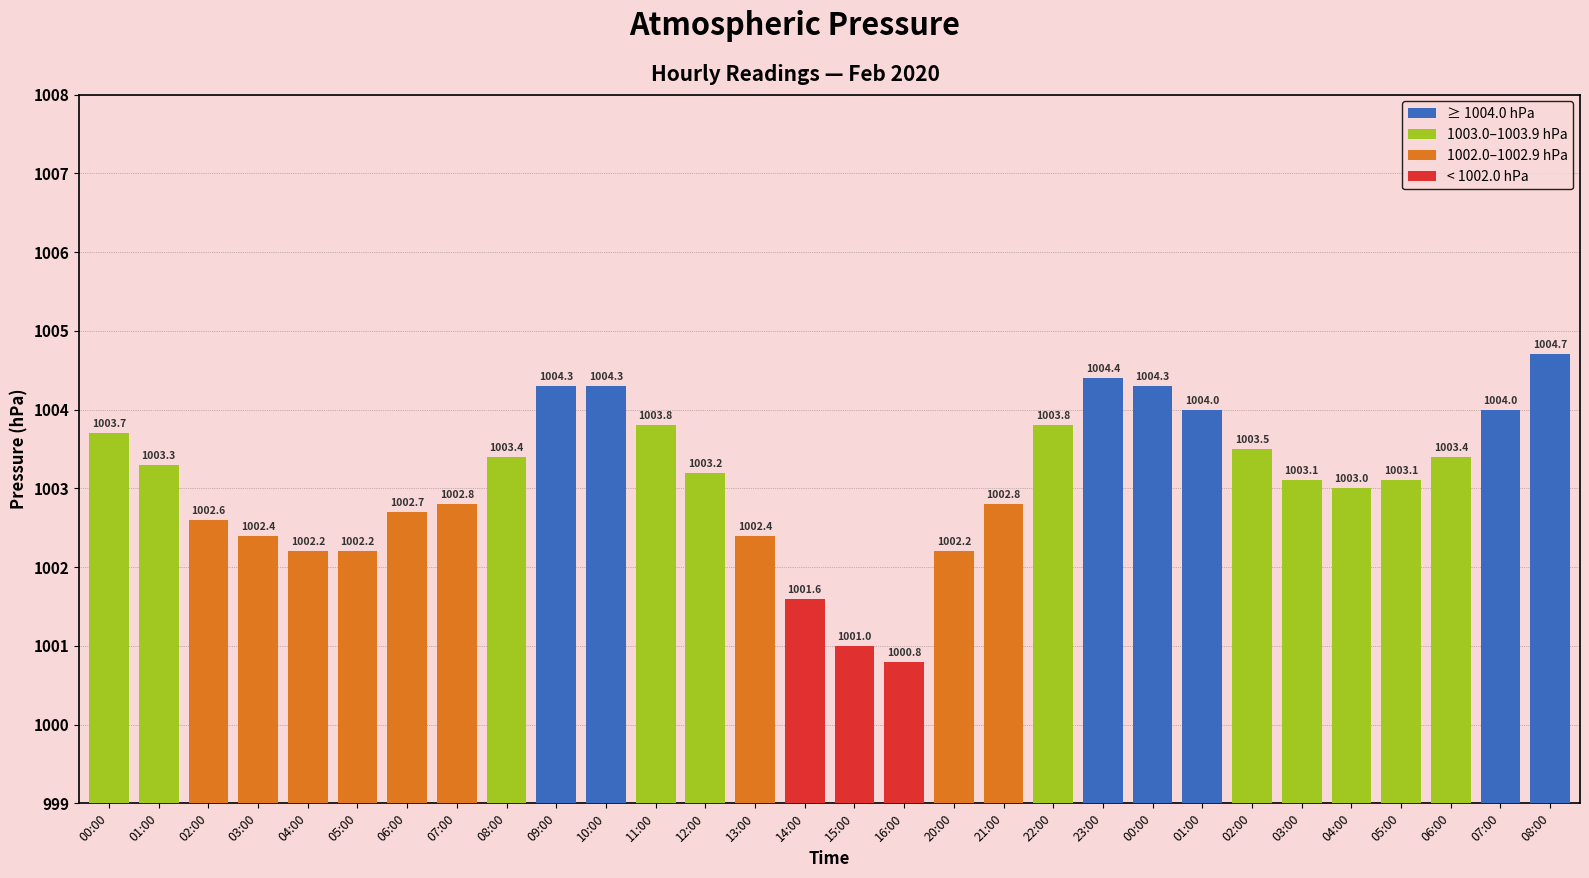

Reading left to right, list all the values displayed in this chart.

1003.7	1003.3	1002.6	1002.4	1002.2	1002.2	1002.7	1002.8	1003.4	1004.3	1004.3	1003.8	1003.2	1002.4	1001.6	1001.0	1000.8	1002.2	1002.8	1003.8	1004.4	1004.3	1004.0	1003.5	1003.1	1003.0	1003.1	1003.4	1004.0	1004.7